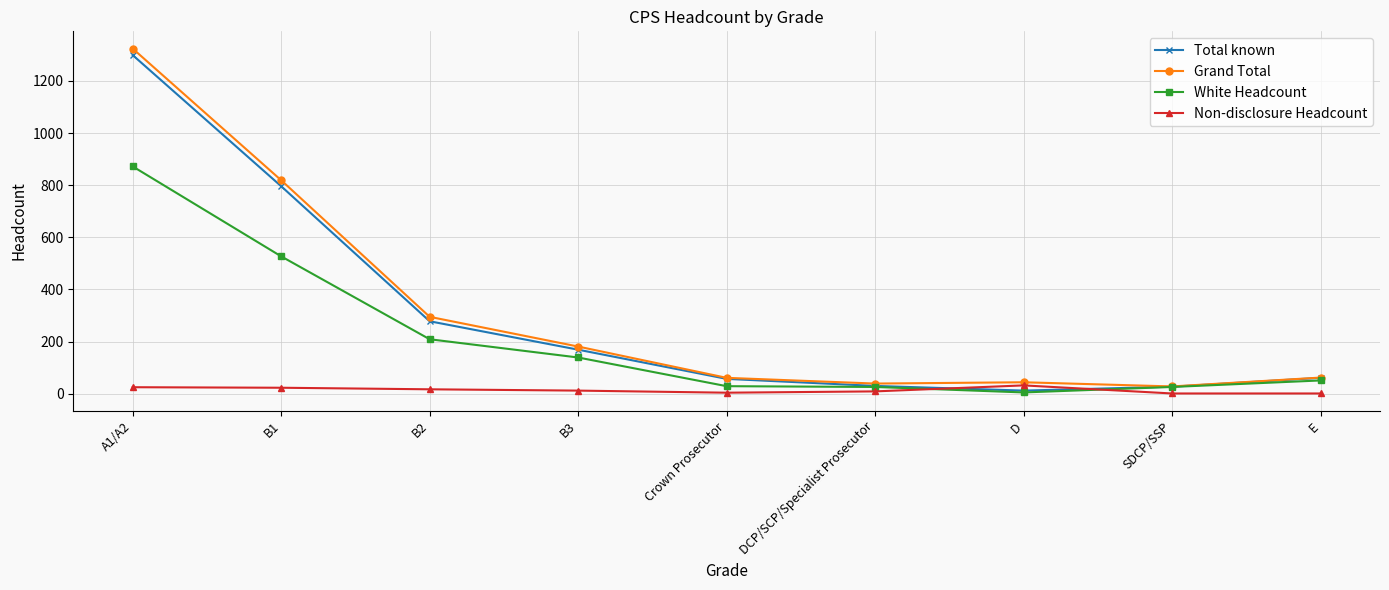

Which series changed the most between B1 and B3?

Grand Total